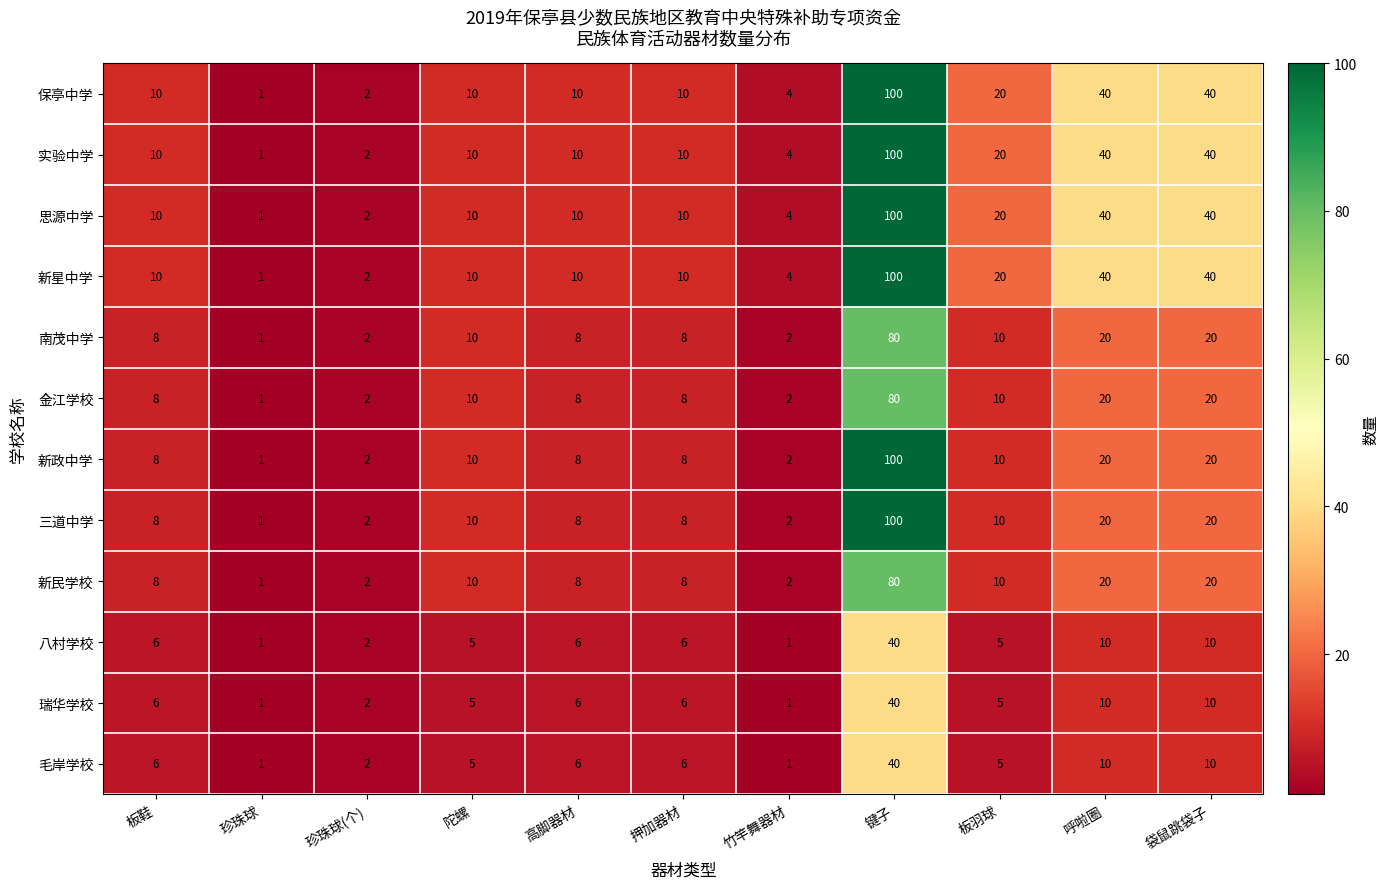

What value does the 南茂中学 series have at 键子, to the nearest 10?

80